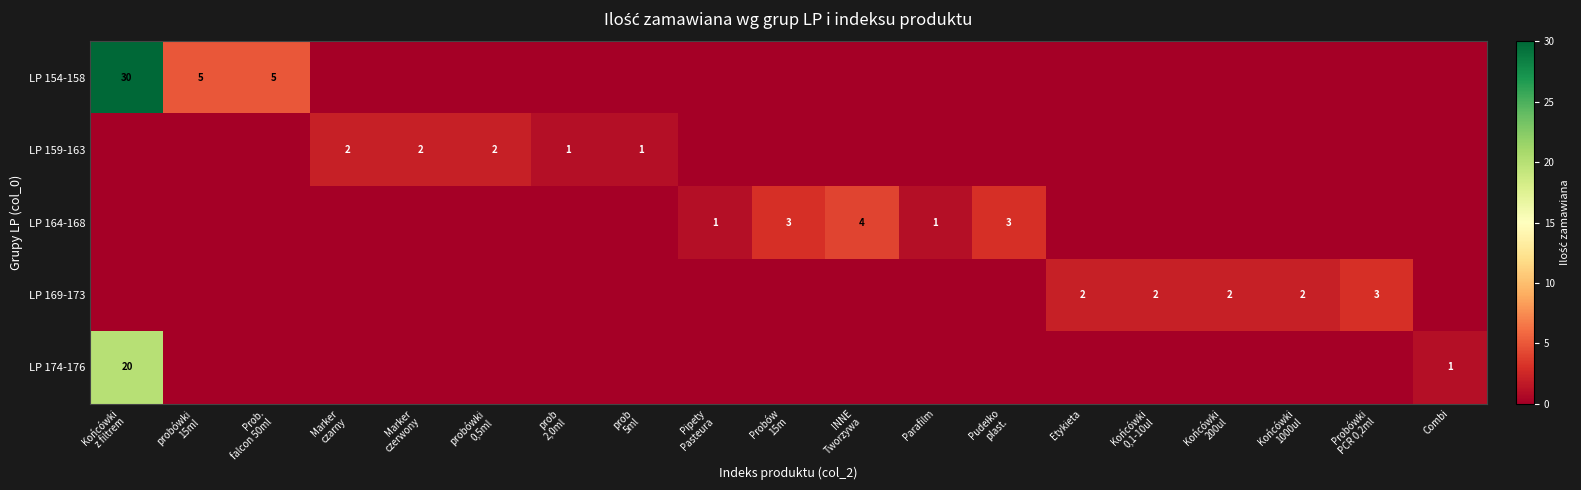

At which label is row_3 closest to 1?

Końcówki
z filtrem